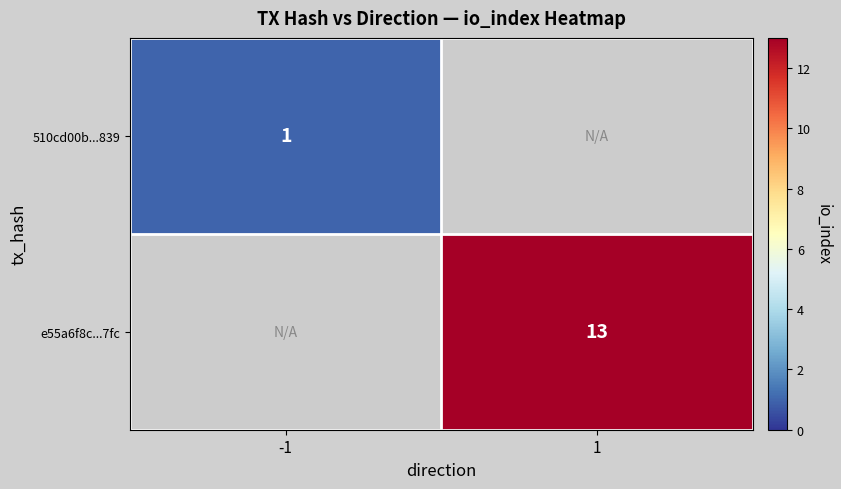

The 510cd00b...839 series shows 1.4 at -1. True or false?

False